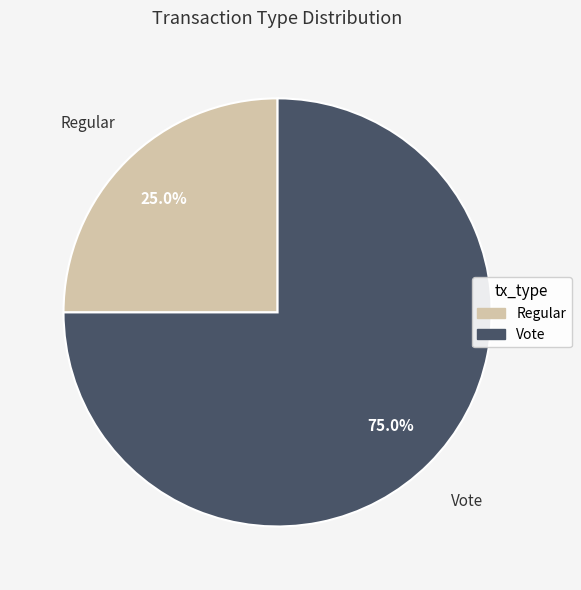

What is the smallest slice in the pie chart?

Regular